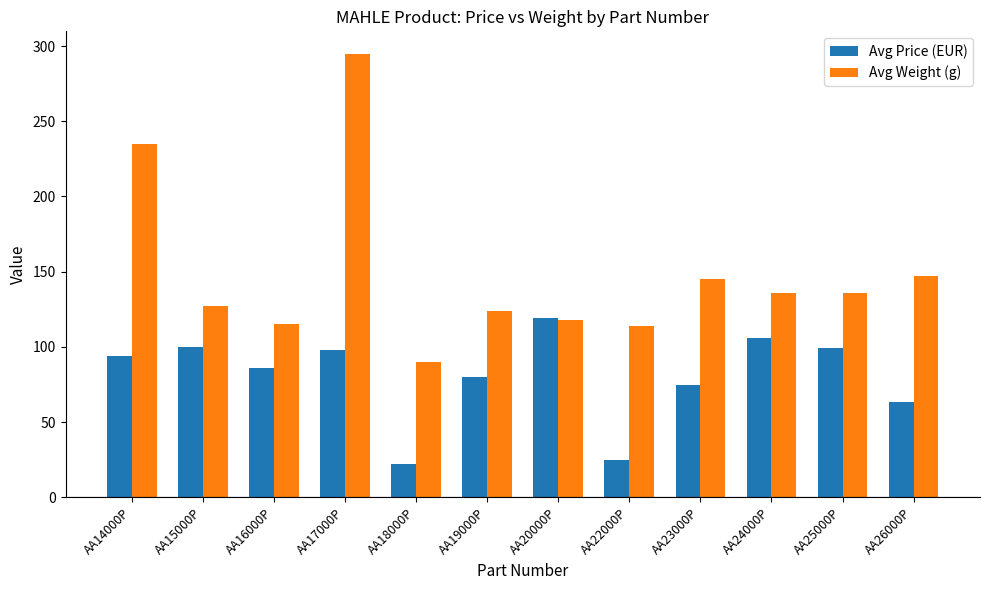

What is the spread (max minus min) of values at AA26000P?

83.5